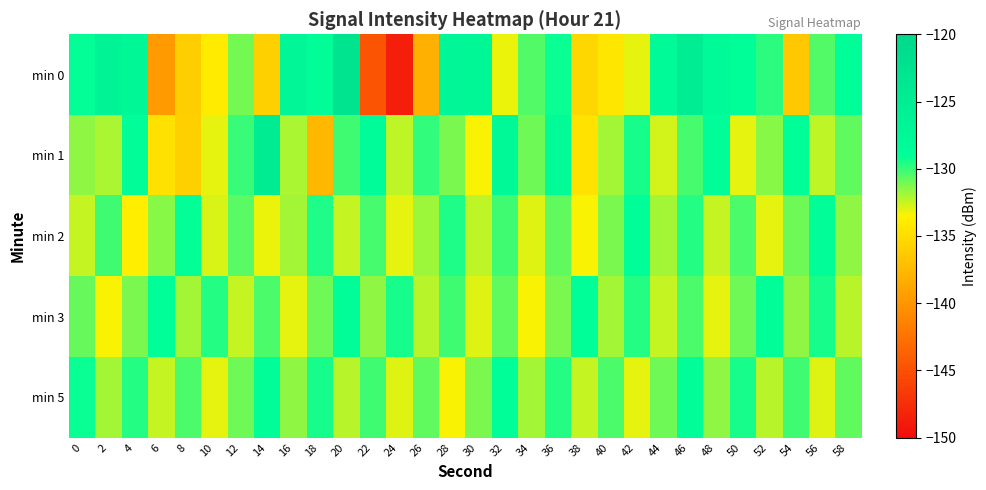

Reading left to right, extract all data points from this chart.

min 0: 0=-129.1	2=-126.4	4=-127.4	6=-139.6	8=-136.0	10=-133.9	12=-131.0	14=-135.8	16=-127.0	18=-128.7	20=-122.5	22=-144.6	24=-148.6	26=-138.2	28=-127.1	30=-127.3	32=-133.2	34=-130.5	36=-129.2	38=-135.4	40=-134.3	42=-133.1	44=-128.0	46=-125.0	48=-128.0	50=-129.0	52=-129.8	54=-136.4	56=-130.5	58=-128.8
min 1: 0=-131.5	2=-132.0	4=-128.6	6=-134.7	8=-135.8	10=-133.1	12=-130.0	14=-124.7	16=-132.0	18=-137.6	20=-130.1	22=-128.5	24=-132.3	26=-129.9	28=-131.2	30=-133.5	32=-127.7	34=-131.0	36=-128.1	38=-134.6	40=-131.9	42=-129.5	44=-132.7	46=-130.2	48=-128.8	50=-133.1	52=-131.5	54=-129.0	56=-132.3	58=-130.7
min 2: 0=-132.5	2=-130.1	4=-133.8	6=-131.5	8=-129.1	10=-132.9	12=-130.6	14=-133.2	16=-131.9	18=-129.6	20=-132.5	22=-130.2	24=-133.0	26=-131.8	28=-129.6	30=-132.3	32=-130.1	34=-132.9	36=-130.7	38=-133.5	40=-131.2	42=-129.0	44=-131.9	46=-129.7	48=-132.5	50=-130.3	52=-133.1	54=-130.9	56=-128.8	58=-131.6
min 3: 0=-130.8	2=-133.5	4=-131.2	6=-129.0	8=-131.9	10=-129.7	12=-132.5	14=-130.3	16=-133.1	18=-130.9	20=-128.8	22=-131.6	24=-129.5	26=-132.2	28=-130.1	30=-132.9	32=-130.7	34=-133.5	36=-131.2	38=-129.0	40=-131.9	42=-129.7	44=-132.5	46=-130.3	48=-133.1	50=-130.9	52=-128.8	54=-131.6	56=-129.5	58=-132.2
min 5: 0=-129.2	2=-131.9	4=-129.7	6=-132.5	8=-130.3	10=-133.1	12=-130.9	14=-128.8	16=-131.6	18=-129.5	20=-132.2	22=-130.1	24=-132.9	26=-130.7	28=-133.5	30=-131.2	32=-129.0	34=-131.9	36=-129.7	38=-132.5	40=-130.3	42=-133.1	44=-130.9	46=-128.8	48=-131.6	50=-129.5	52=-132.2	54=-130.1	56=-132.9	58=-130.7